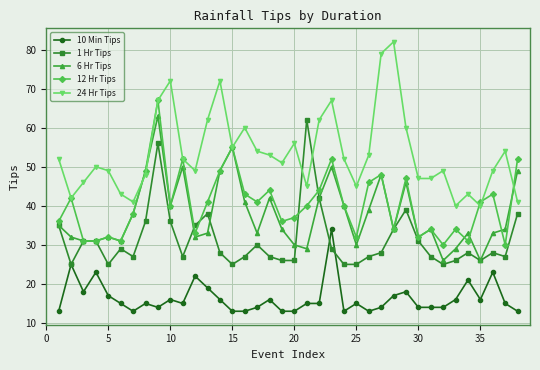

True or false: 12 Hr Tips and 10 Min Tips cross at least once.

False